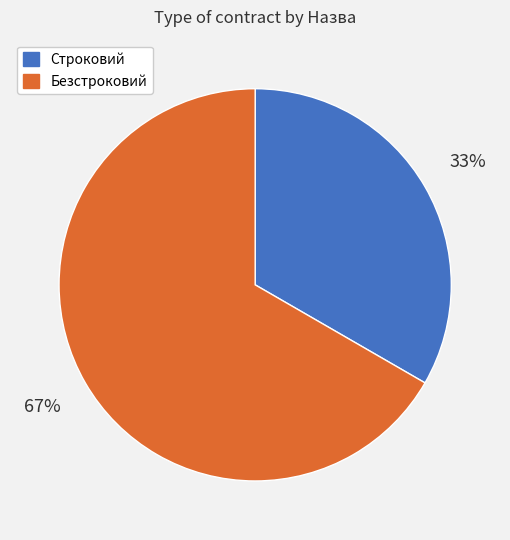

What percentage is the Строковий slice, to the nearest percent?

33%